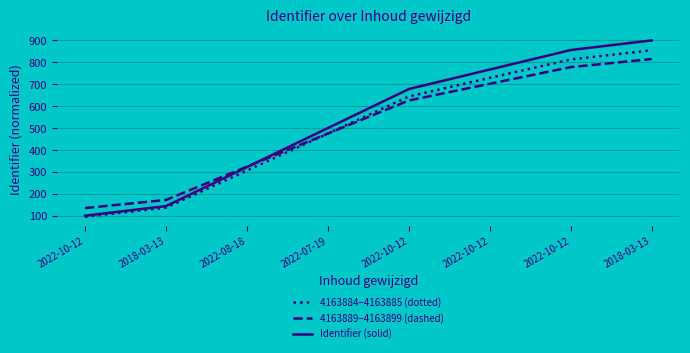

True or false: 4163889–4163899 (dashed) has more than 0 points higher than both neighbors.

False